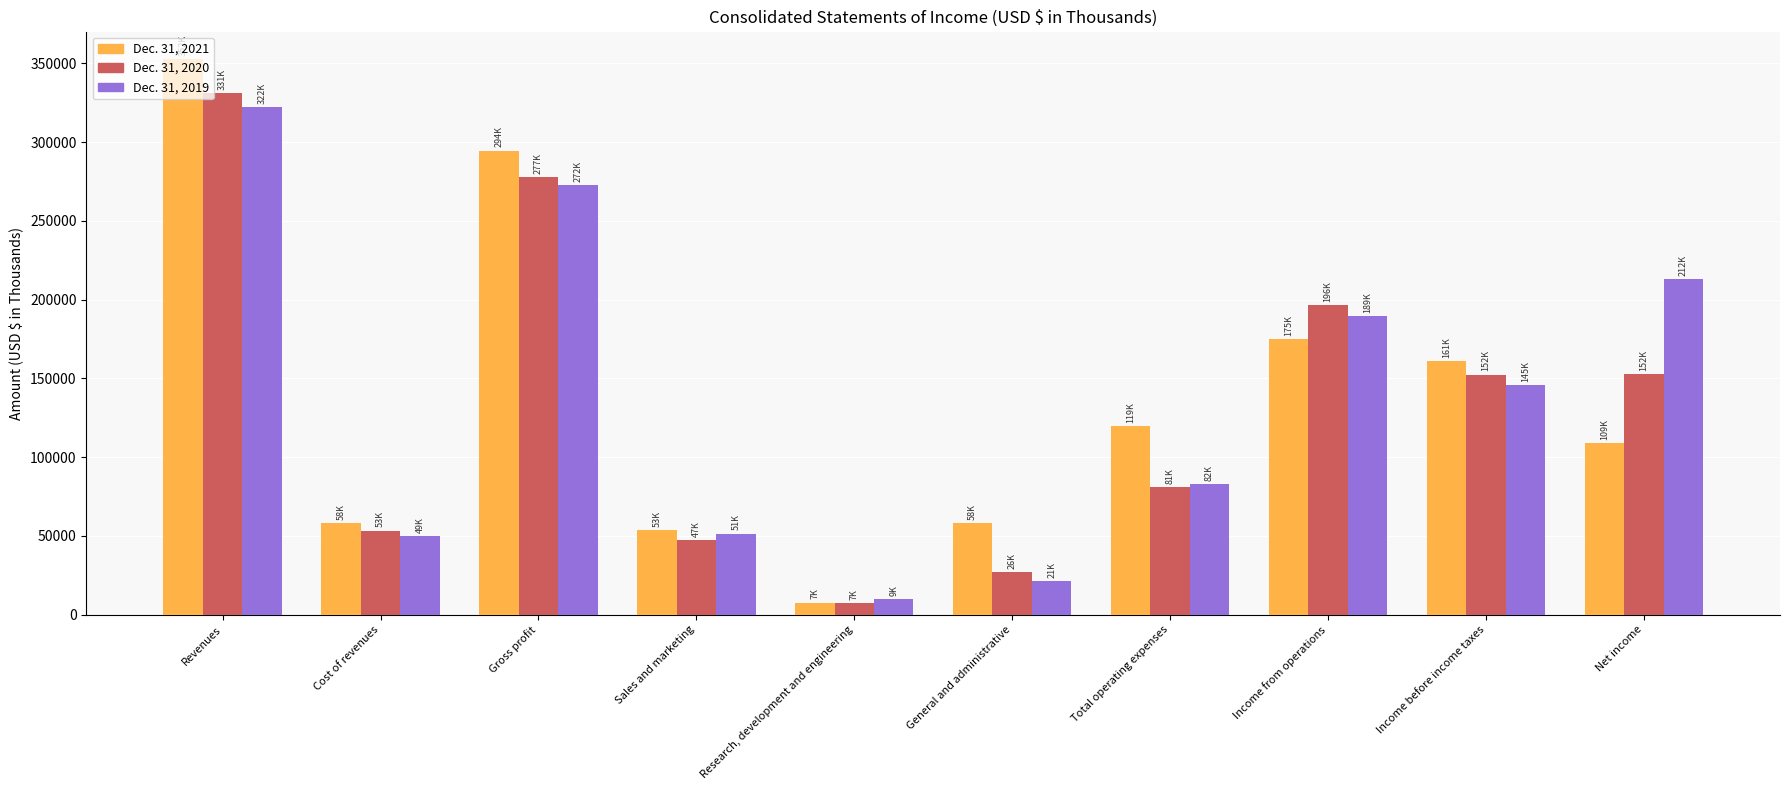

Which series changed the most between General and administrative and Income before income taxes?

Dec. 31, 2020